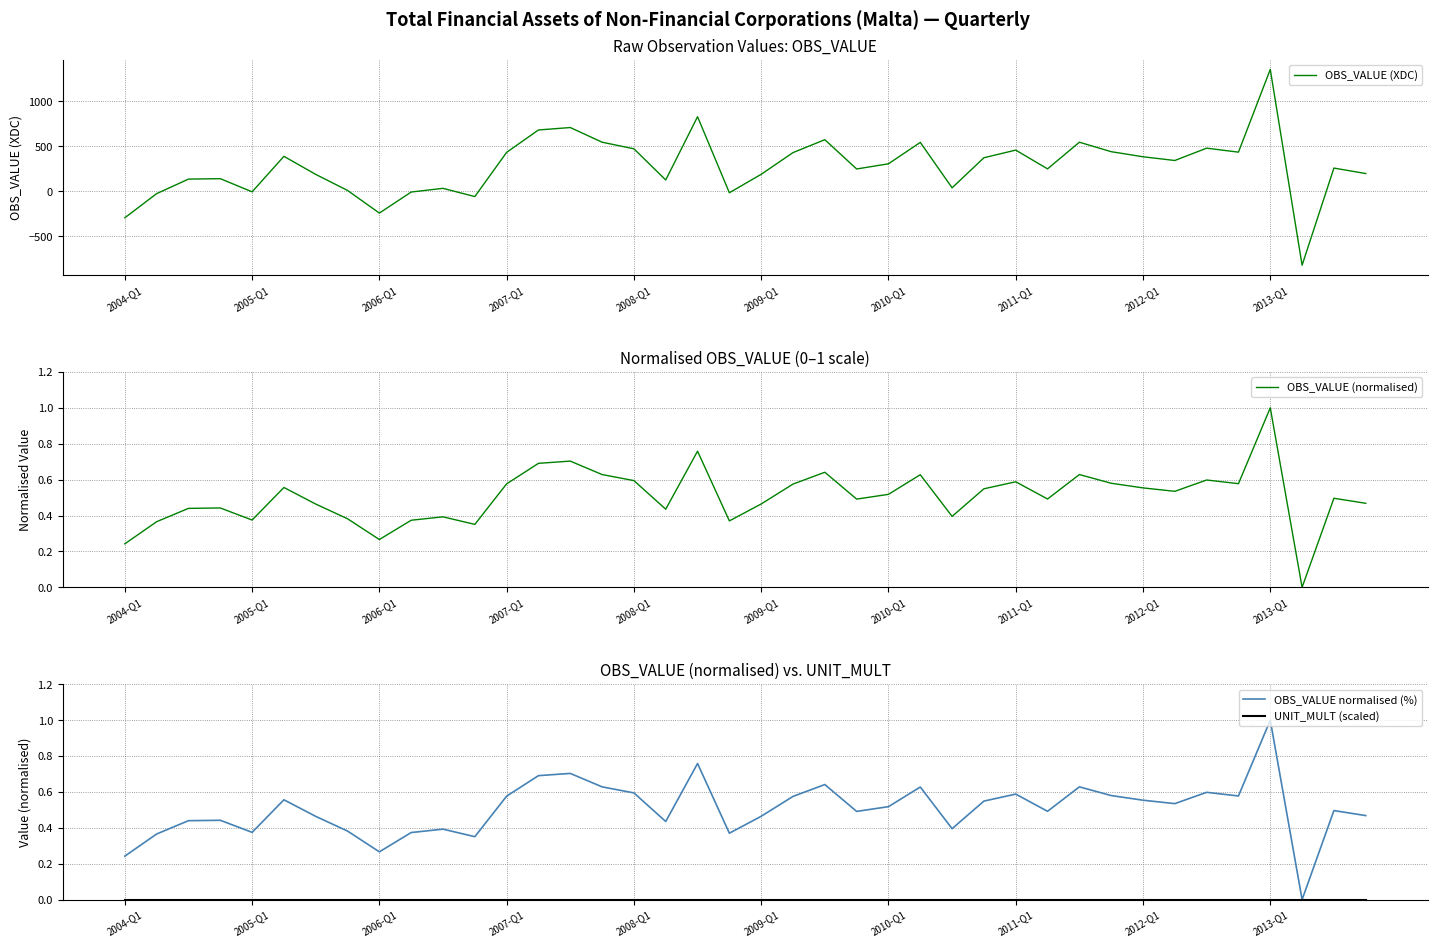

Which series has the largest range (max minus min)?

OBS_VALUE (XDC)